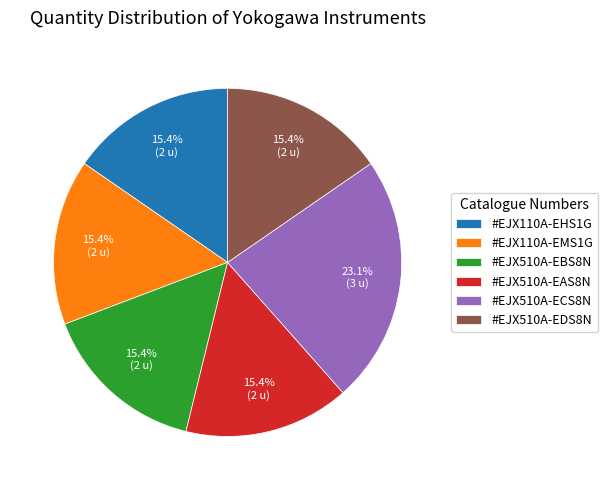

Approximately how many times larger is the value at #EJX110A-EMS1G compared to #EJX110A-EHS1G?

1.0